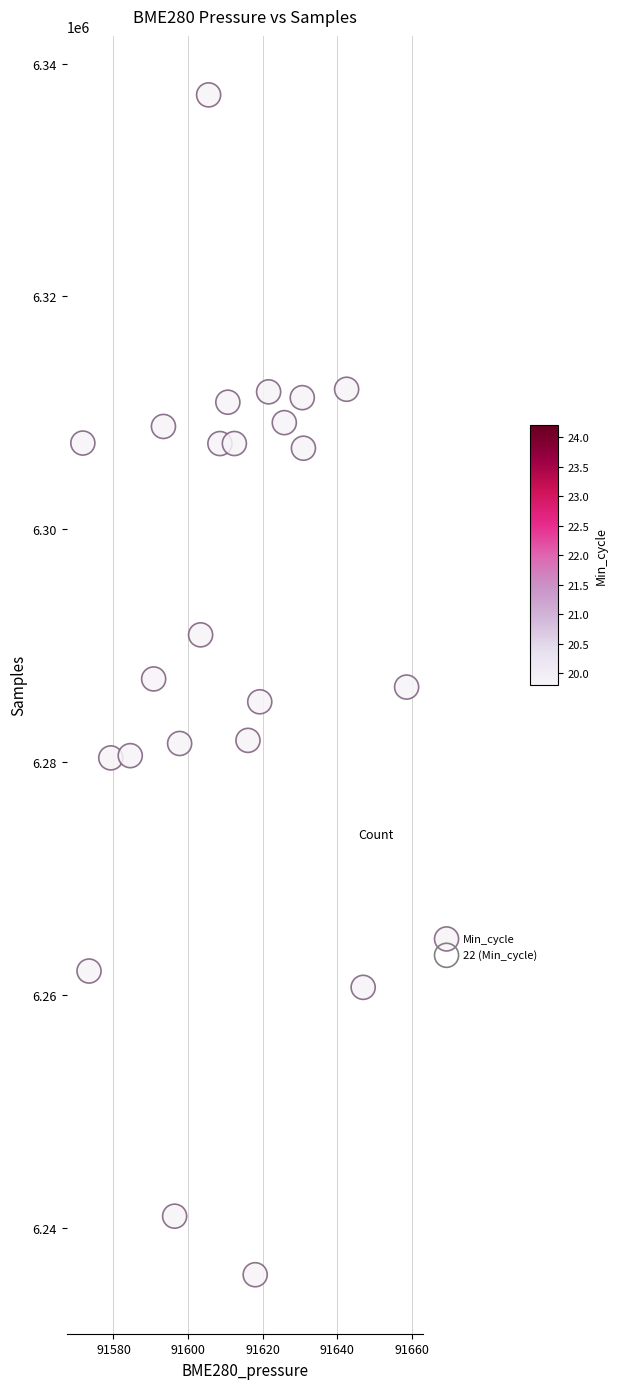

What is the range of Y values (max minus min)?

101323